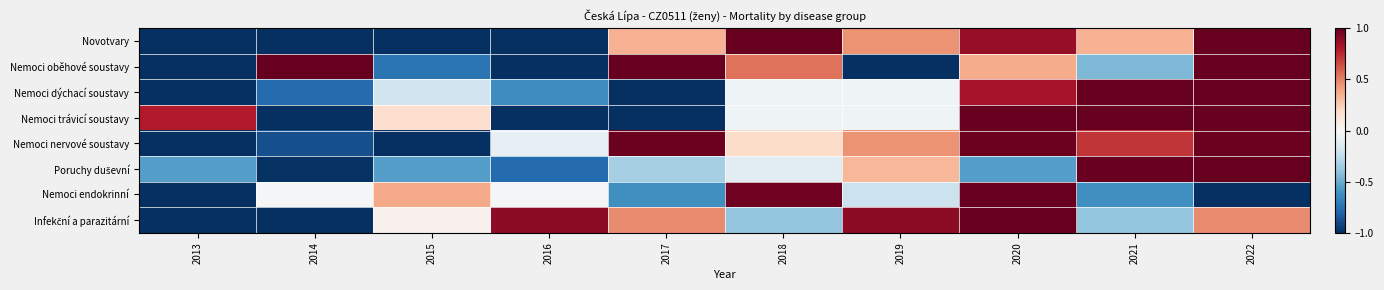

At how many categories does at least one series exceed 0?

10